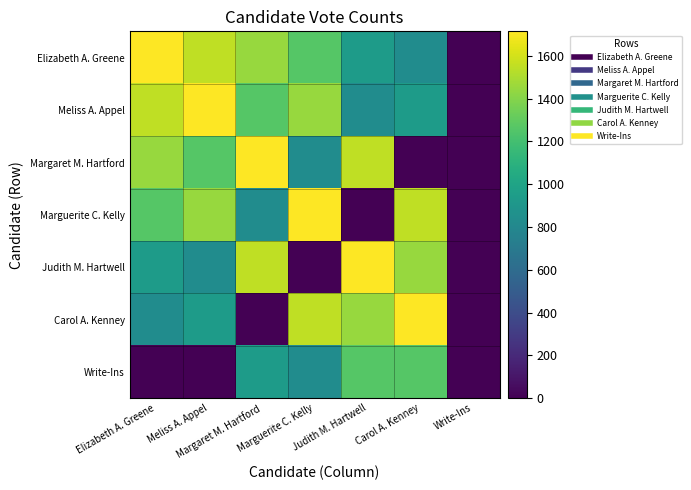

Reading left to right, transcribe all the data shown in this chart.

Elizabeth A. Greene: Elizabeth A. Greene=1714	Meliss A. Appel=1553	Margaret M. Hartford=1451	Marguerite C. Kelly=1262	Judith M. Hartwell=941	Carol A. Kenney=832	Write-Ins=0
Meliss A. Appel: Elizabeth A. Greene=1553	Meliss A. Appel=1714	Margaret M. Hartford=1262	Marguerite C. Kelly=1451	Judith M. Hartwell=832	Carol A. Kenney=941	Write-Ins=0
Margaret M. Hartford: Elizabeth A. Greene=1451	Meliss A. Appel=1262	Margaret M. Hartford=1714	Marguerite C. Kelly=832	Judith M. Hartwell=1553	Carol A. Kenney=0	Write-Ins=0
Marguerite C. Kelly: Elizabeth A. Greene=1262	Meliss A. Appel=1451	Margaret M. Hartford=832	Marguerite C. Kelly=1714	Judith M. Hartwell=0	Carol A. Kenney=1553	Write-Ins=0
Judith M. Hartwell: Elizabeth A. Greene=941	Meliss A. Appel=832	Margaret M. Hartford=1553	Marguerite C. Kelly=0	Judith M. Hartwell=1714	Carol A. Kenney=1451	Write-Ins=0
Carol A. Kenney: Elizabeth A. Greene=832	Meliss A. Appel=941	Margaret M. Hartford=0	Marguerite C. Kelly=1553	Judith M. Hartwell=1451	Carol A. Kenney=1714	Write-Ins=0
Write-Ins: Elizabeth A. Greene=0	Meliss A. Appel=0	Margaret M. Hartford=941	Marguerite C. Kelly=832	Judith M. Hartwell=1262	Carol A. Kenney=1262	Write-Ins=0